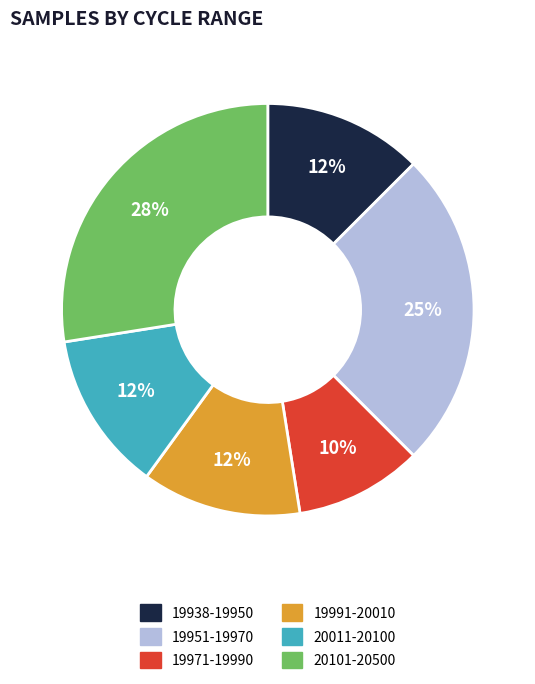

Is there a majority slice in this chart?

No